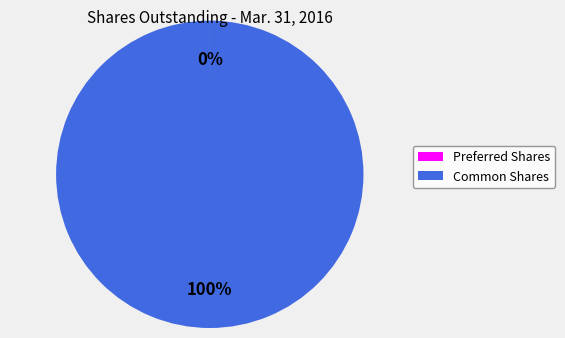

Does any single category account for the majority?

Yes